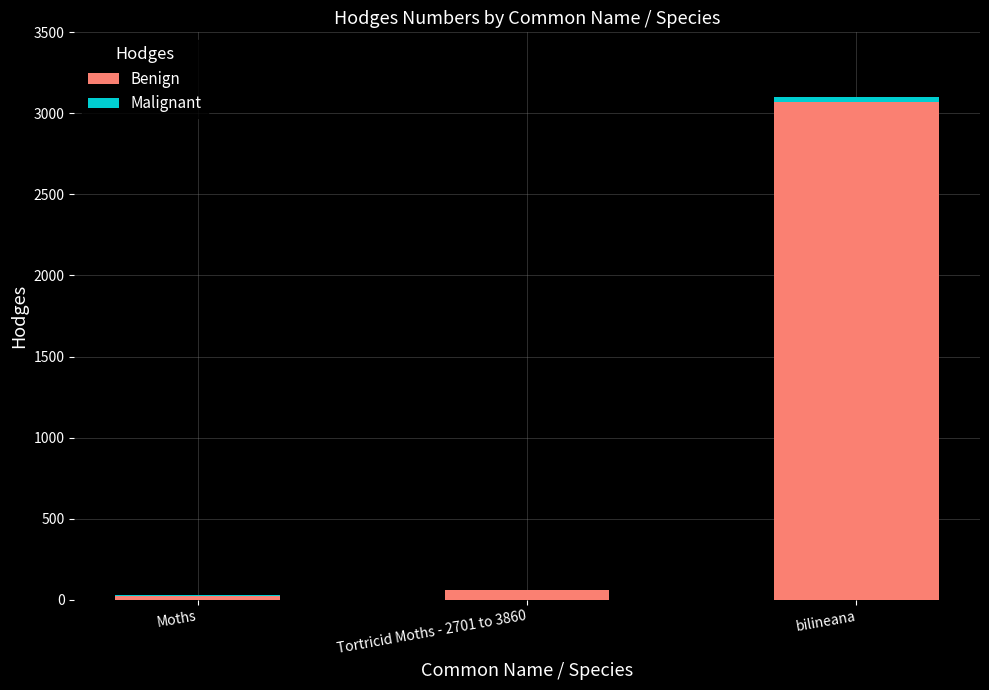

At which category is the sum across all series the highest?

bilineana